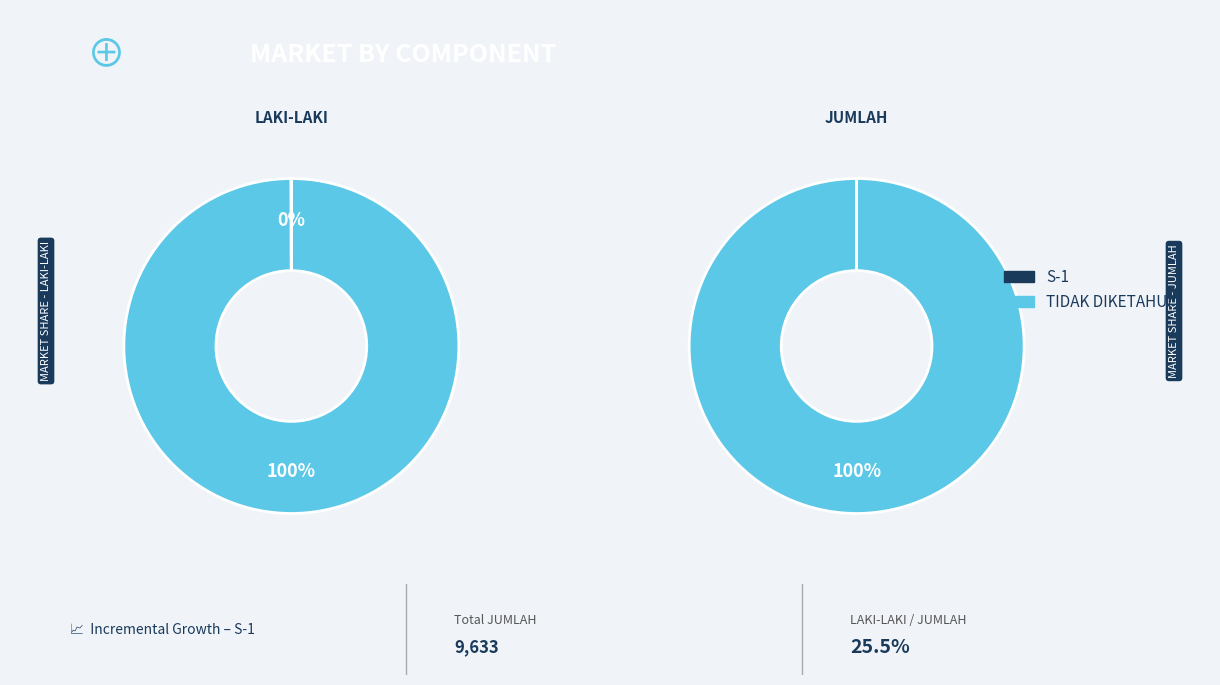

Is it true that S-1 is 0% of the pie?

True